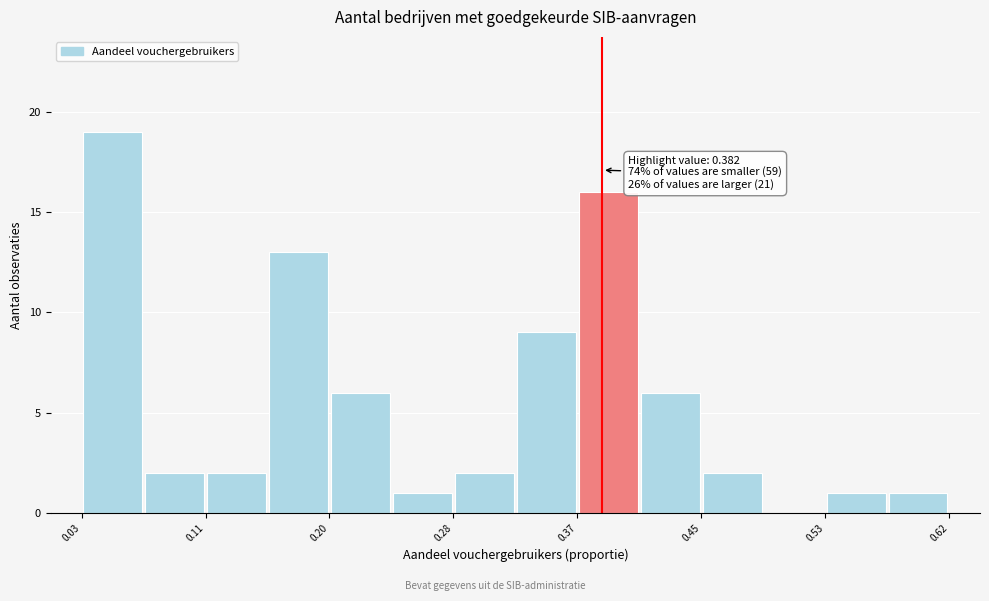

Over which range of the x-axis is the bar tallest?

0.03 to 0.07